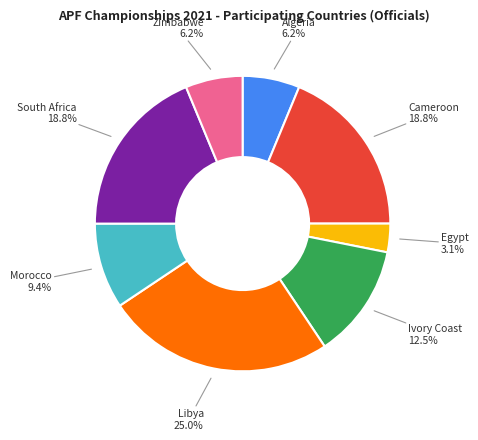

Is there a majority slice in this chart?

No